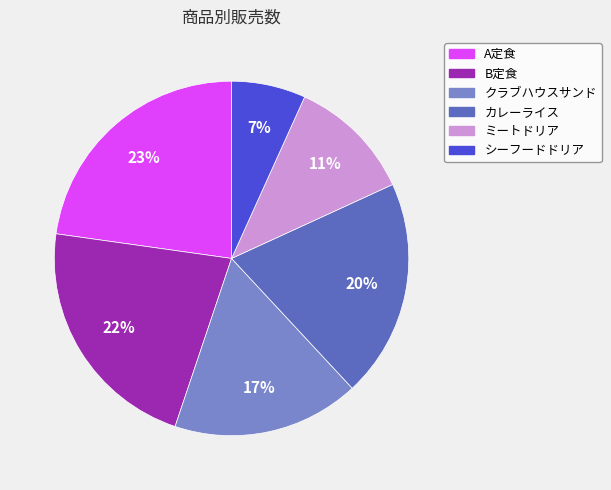

Is there any slice that represents more than half of the pie?

No